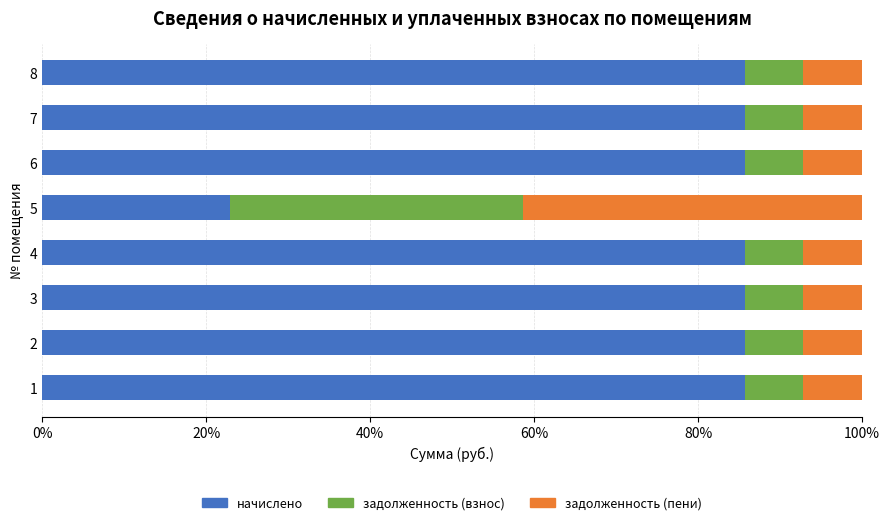

Which category has the lowest value in the начислено series?

5